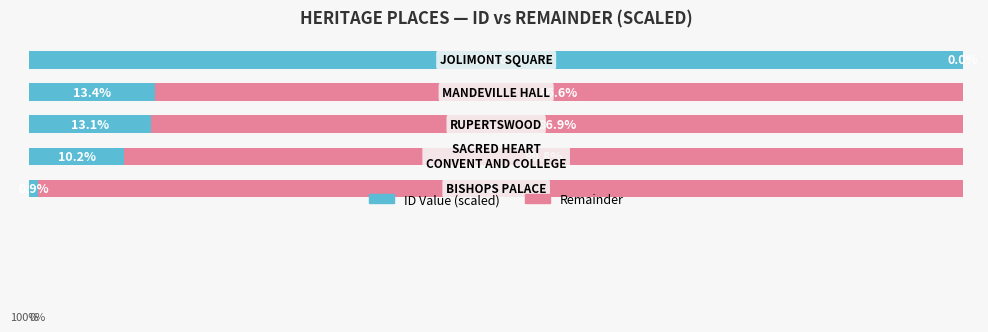

Reading left to right, list all the values displayed in this chart.

ID Value (scaled): 0=0.9	1=10.2	2=13.1	3=13.4	4=100.0
Remainder: 0=99.1	1=89.8	2=86.9	3=86.6	4=0.0